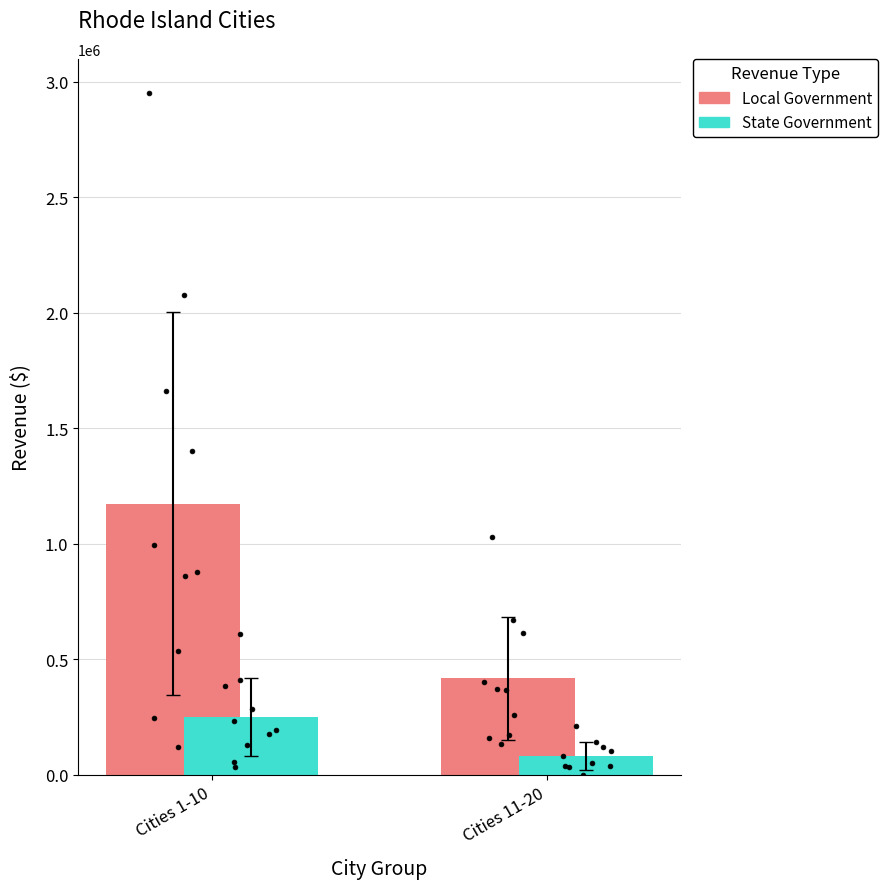

At which category is the sum across all series the highest?

Cities 1-10